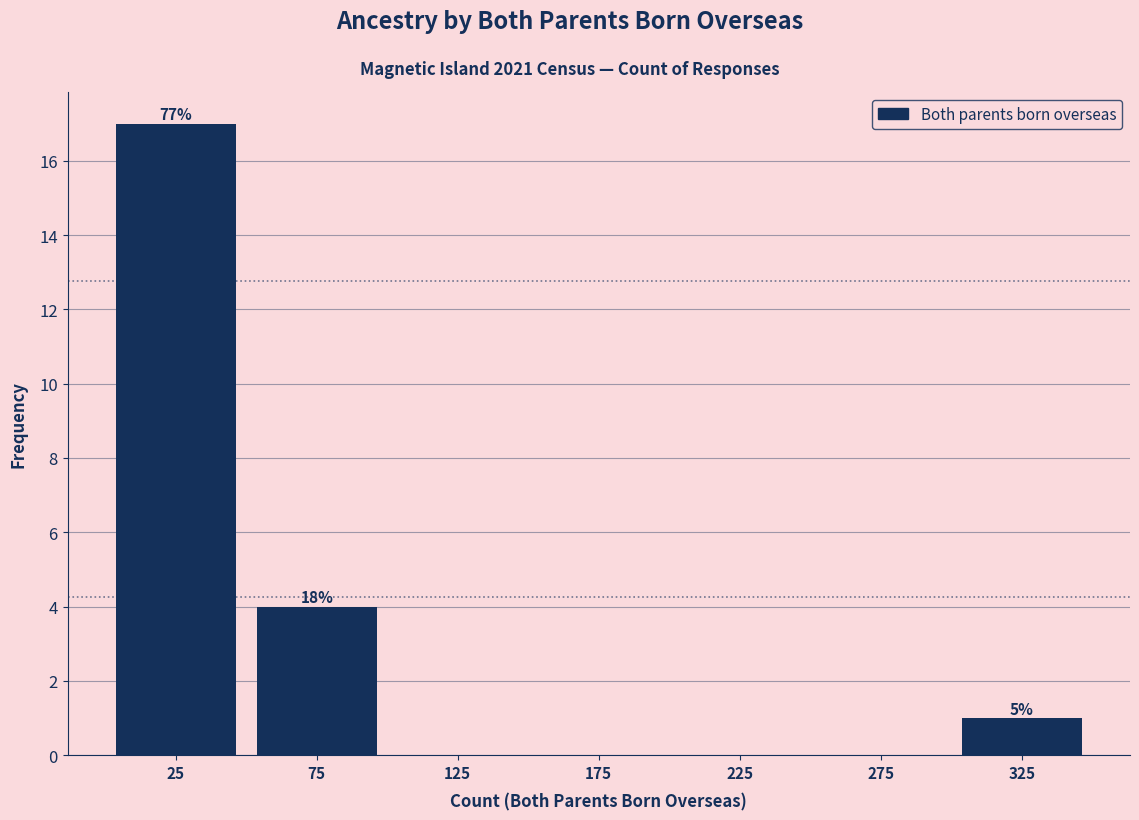

Which range on the x-axis has the tallest bar?

0 to 50